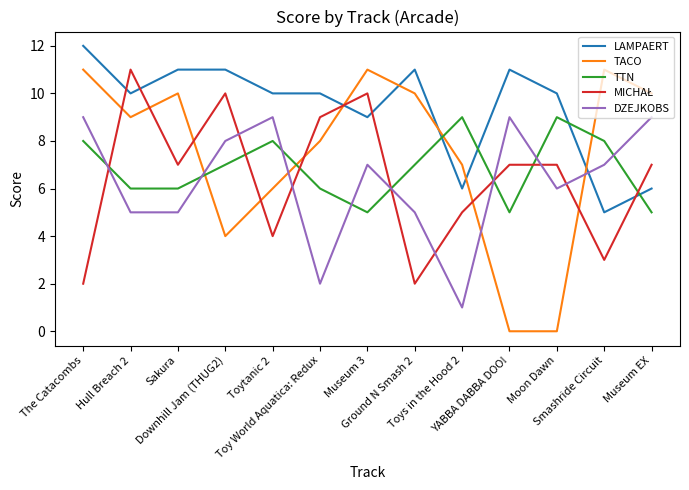

True or false: DZEJKOBS and LAMPAERT intersect in this chart.

True